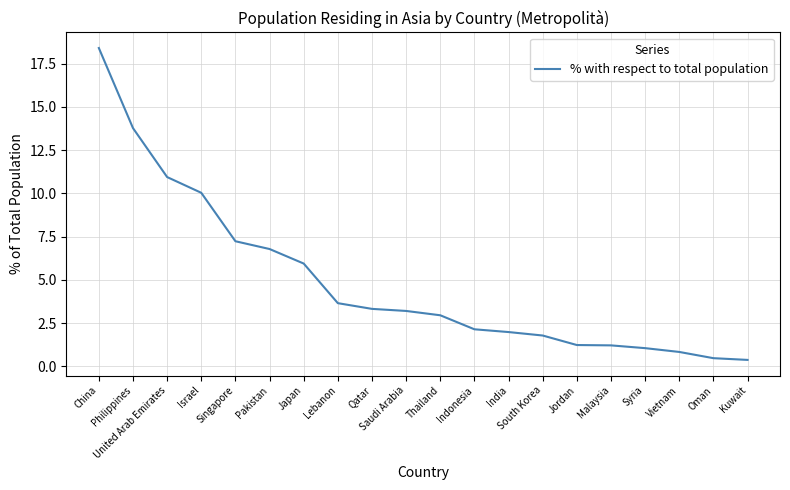

Which has a higher value, Malaysia or Israel?

Israel